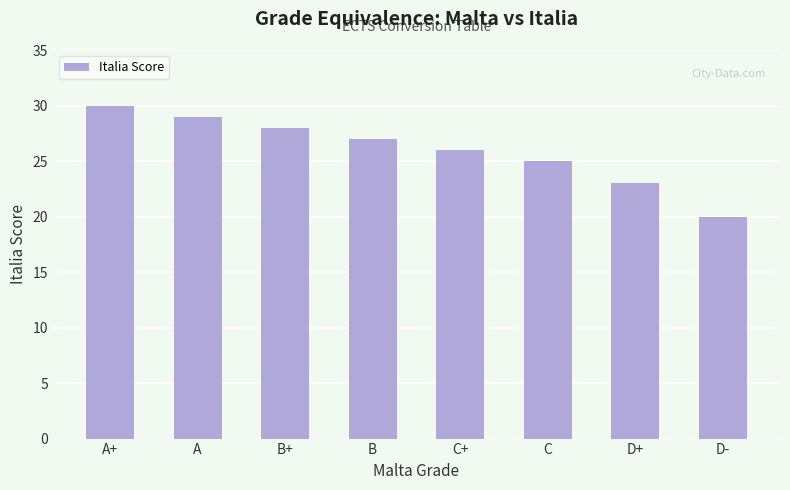

What is the smallest value displayed?

20